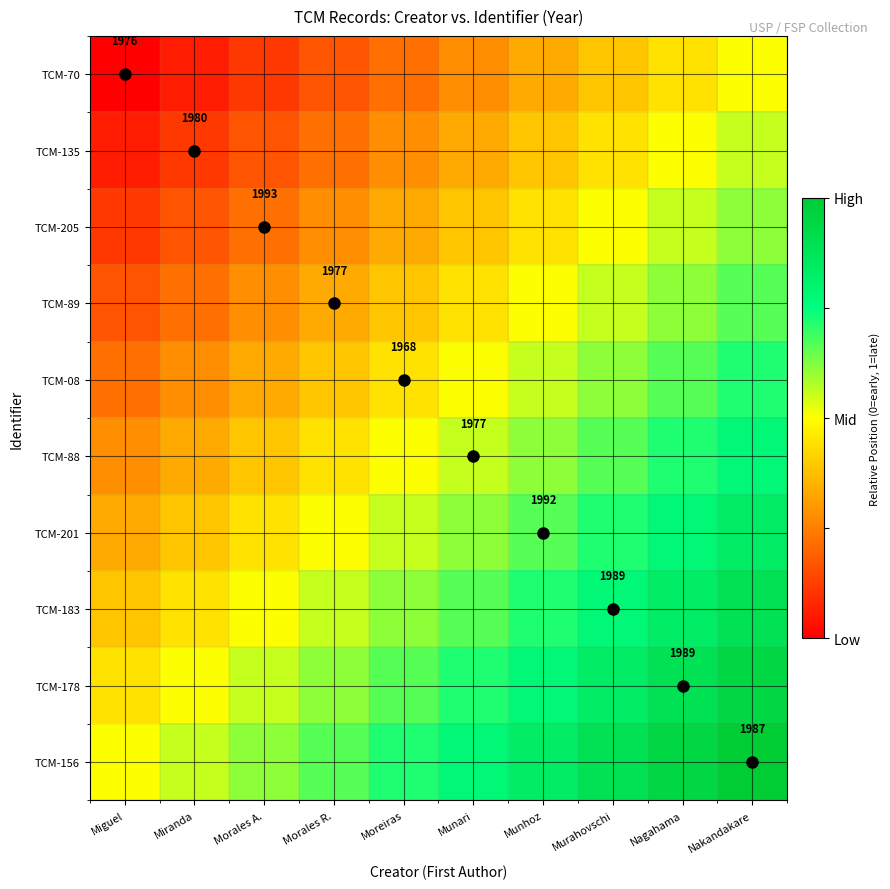

Is it true that TCM-183 equals 0.5 at Murahovschi?

False